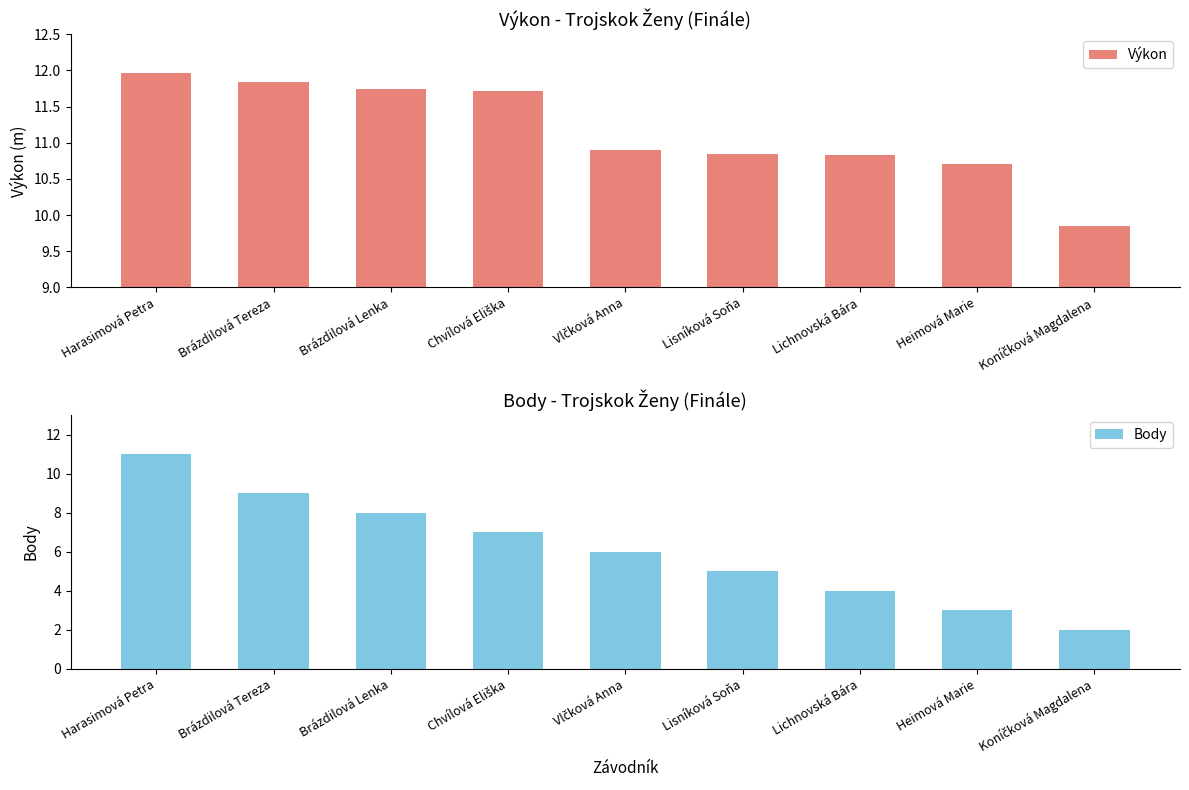

Reading left to right, list all the values displayed in this chart.

Výkon: 12.0	11.8	11.7	11.7	10.9	10.8	10.8	10.7	9.8
Body: 11.0	9.0	8.0	7.0	6.0	5.0	4.0	3.0	2.0